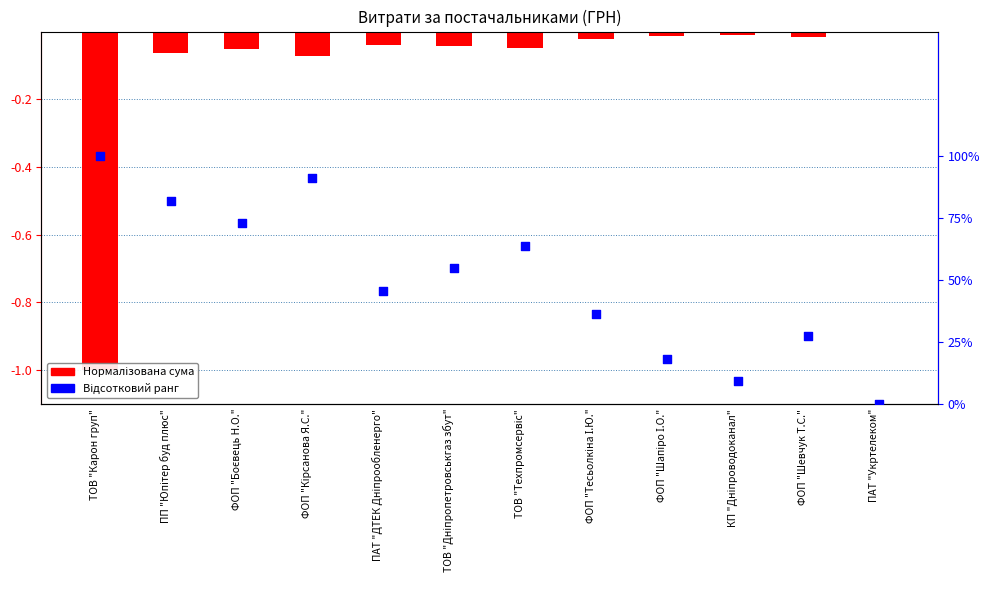

What is the total value across all series at ФОП "Тесьолкіна І.Ю."?

0.3